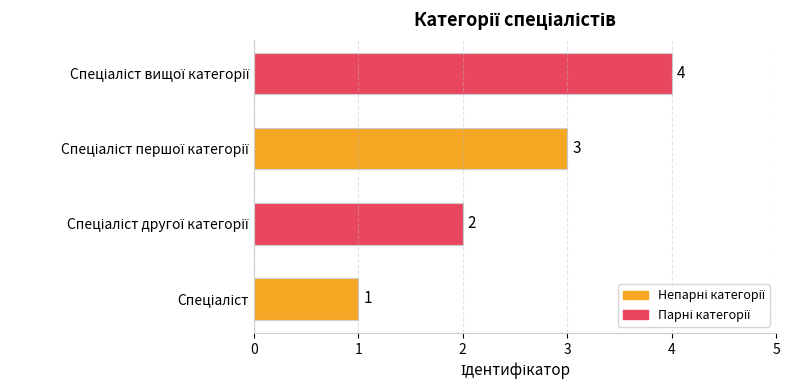

How many values are below 3?

2